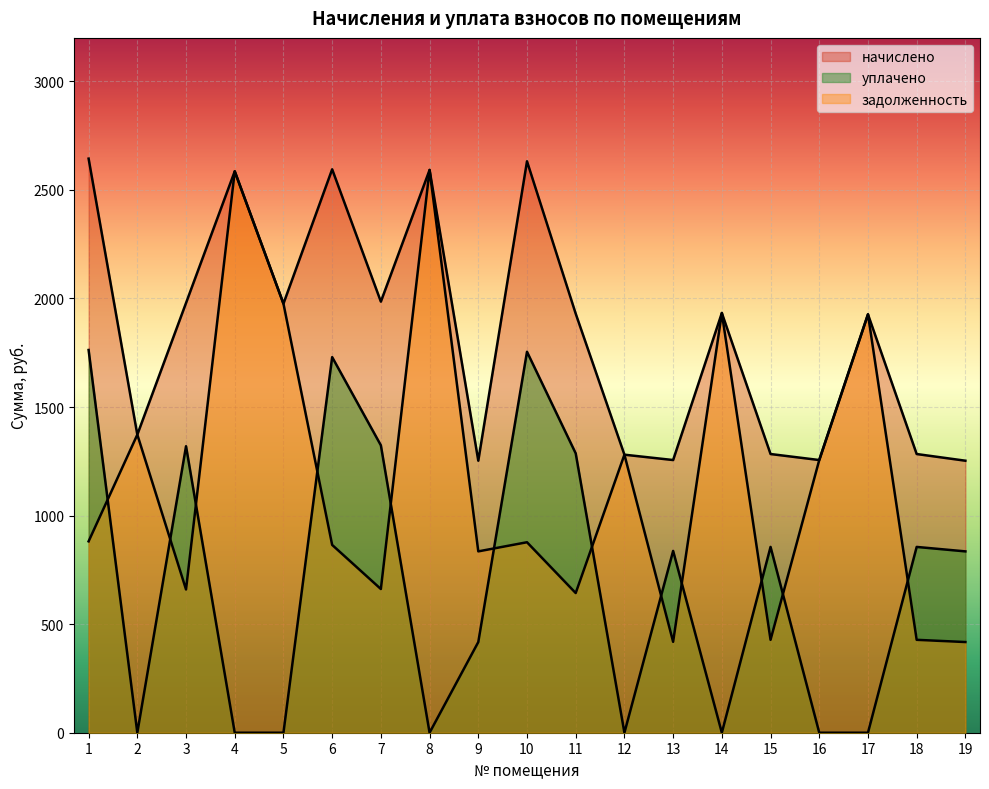

True or false: начислено and уплачено cross at least once.

False